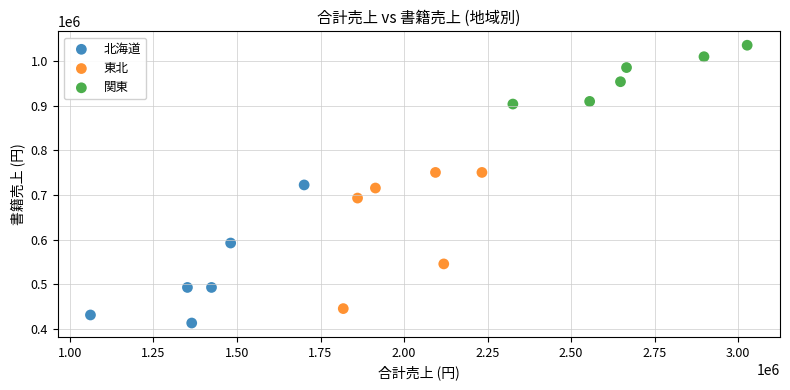

Which series contains the highest Y value?

関東